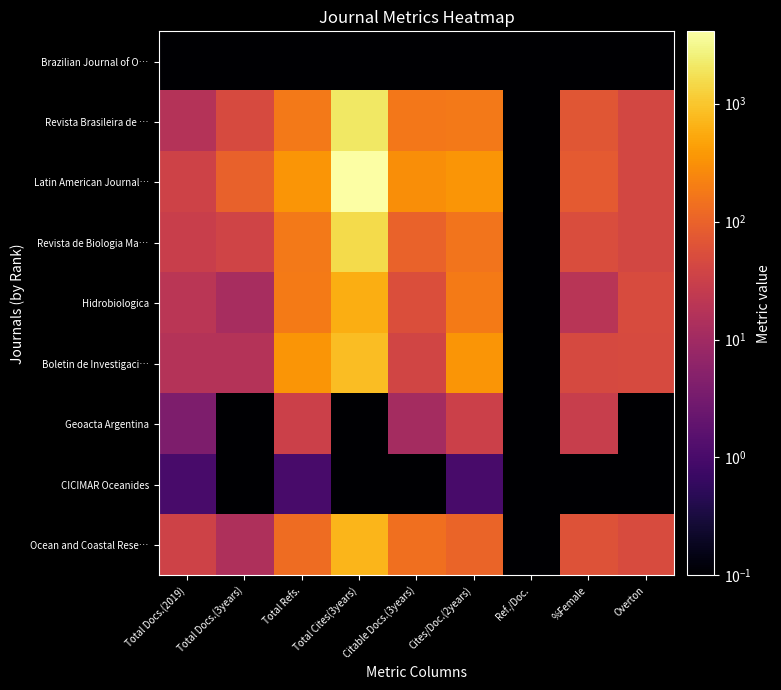

At Overton, list the series in order from largest to smallest.

Hidrobiologica, Ocean and Coastal Rese…, Boletin de Investigaci…, Revista Brasileira de …, Latin American Journal…, Revista de Biologia Ma…, Brazilian Journal of O…, Geoacta Argentina, CICIMAR Oceanides